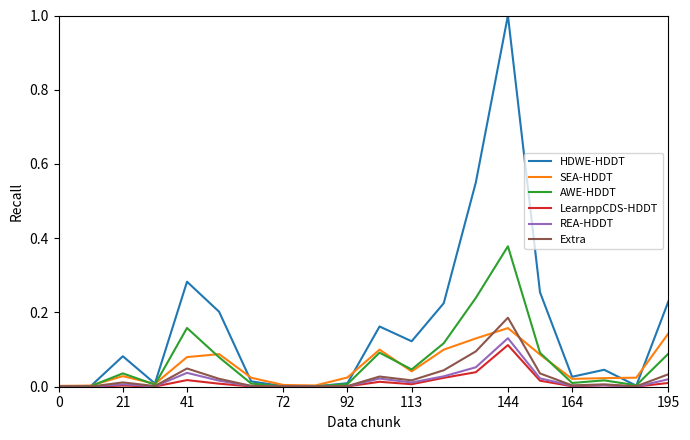

Which series has the widest spread of values?

HDWE-HDDT